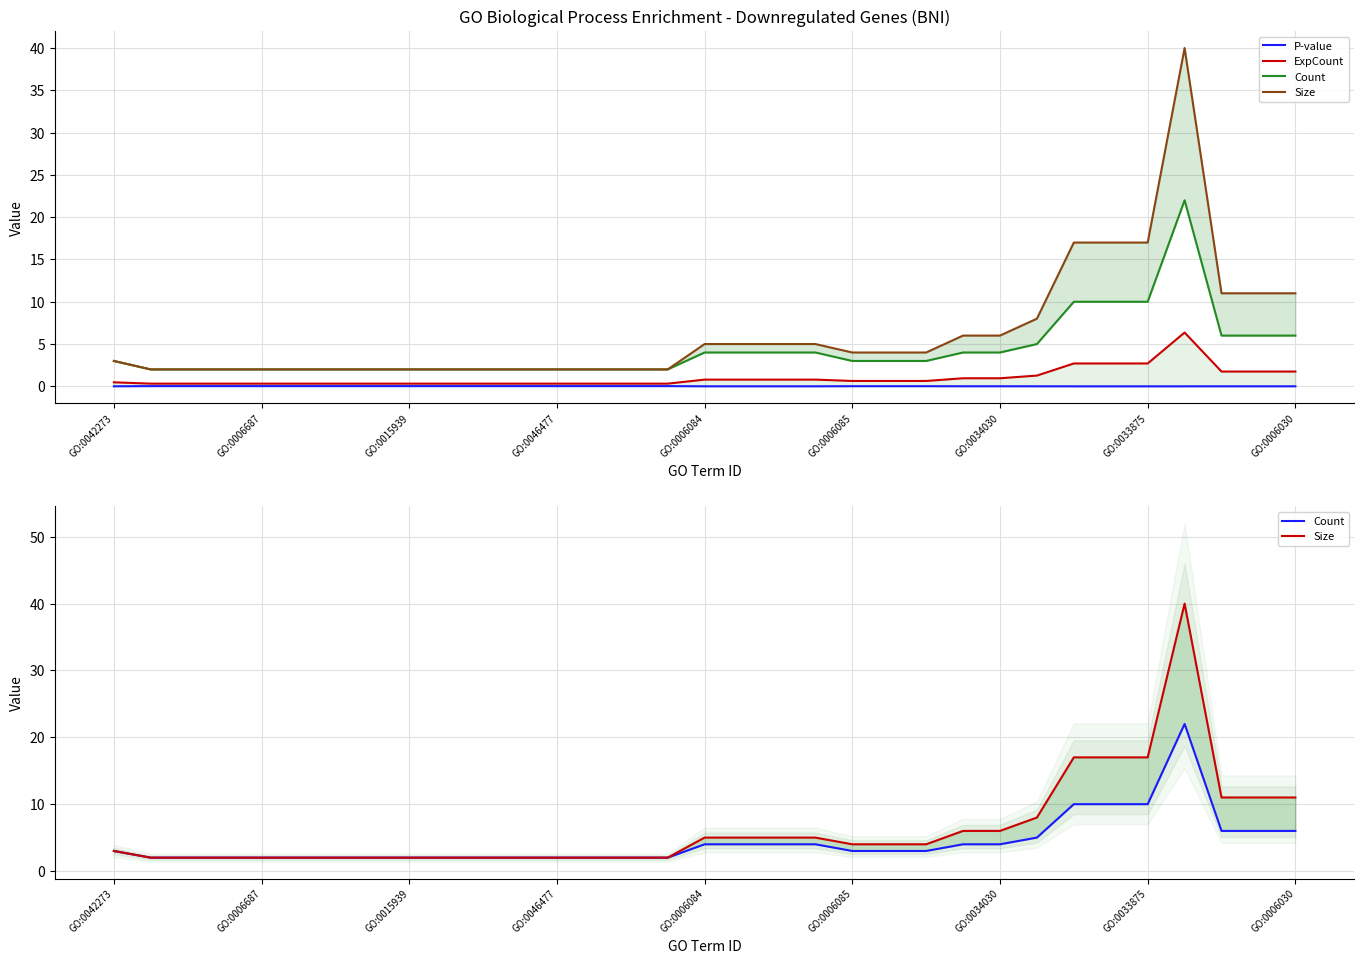

Is it true that Count equals 0.8 at GO:0033875?

False